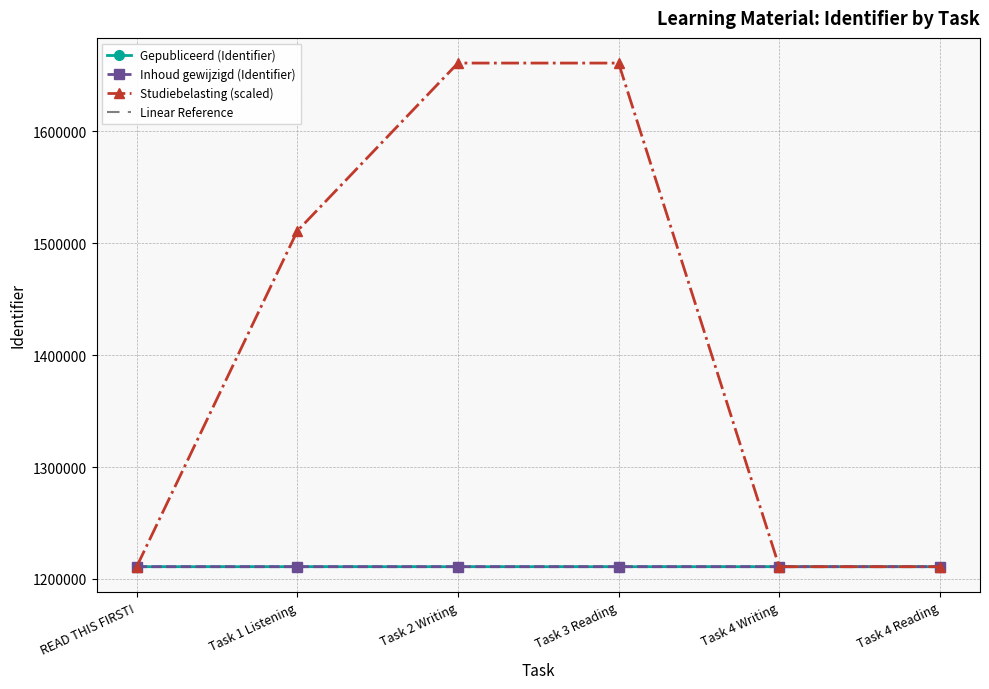

At which category does the chart reach its peak across all series?

Task 2 Writing